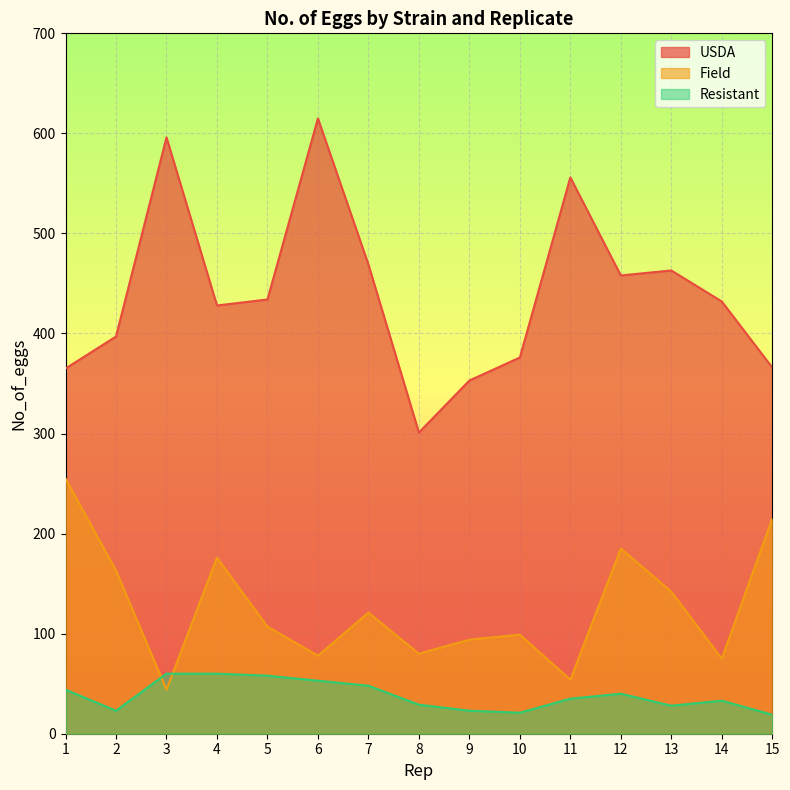

Where is Field nearest to the value 149?

13